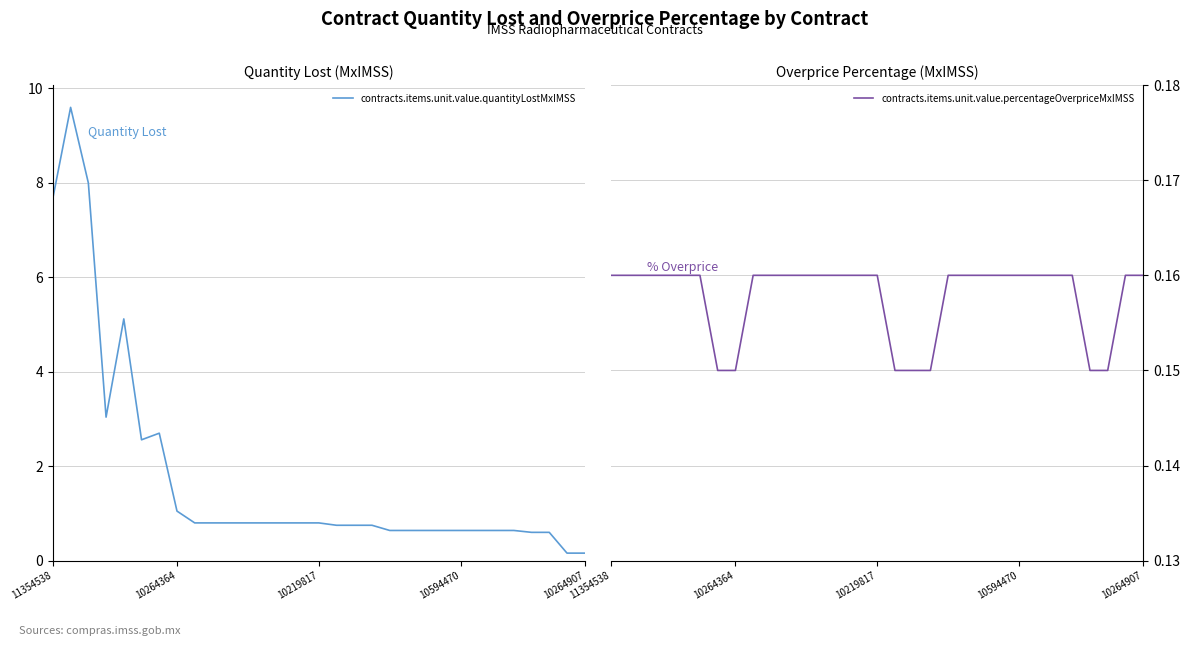

How many distinct data groups are displayed?

2